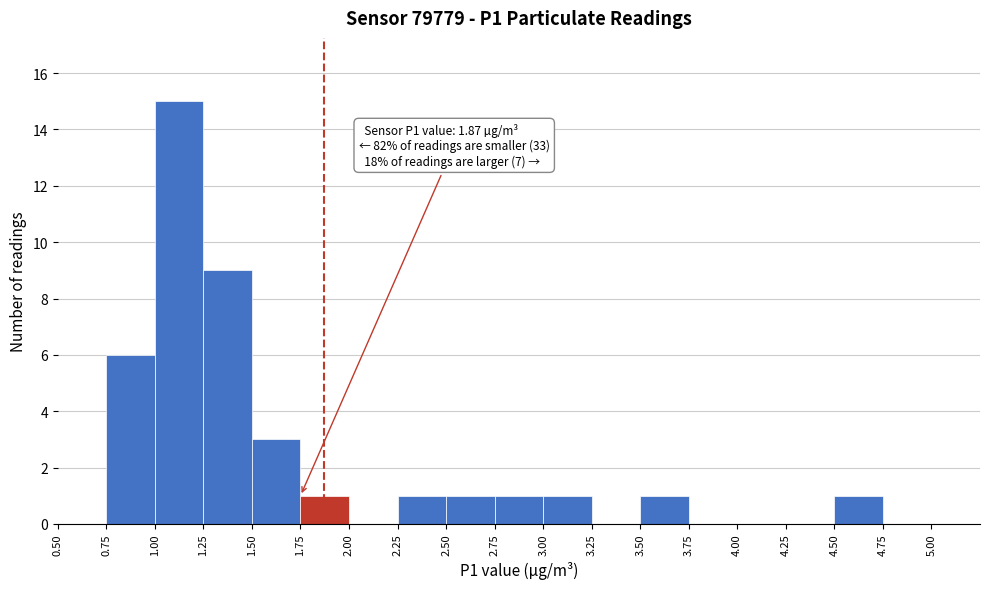

Which range on the x-axis has the tallest bar?

1.00 to 1.25